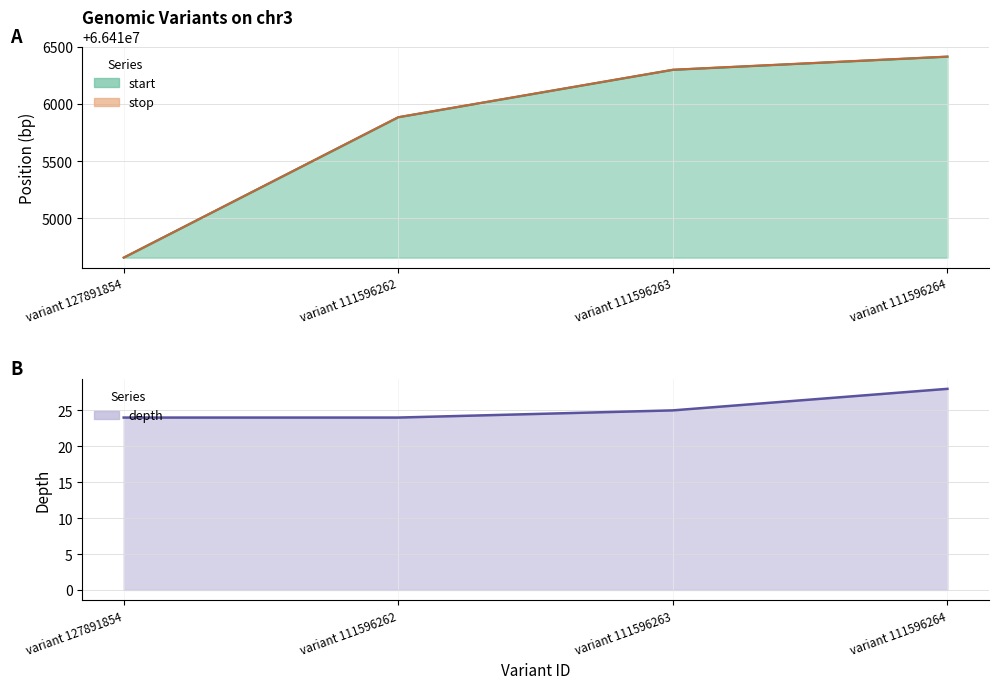

At variant 127891854, list the series in order from smallest to largest.

depth, start, stop